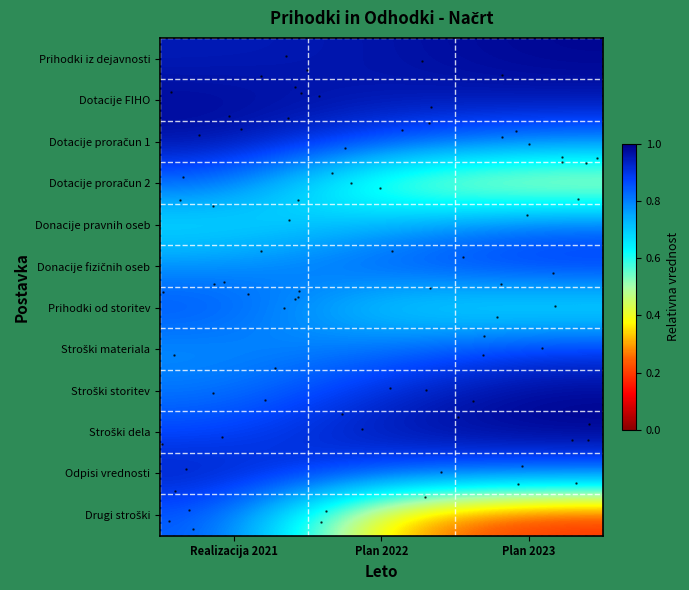

Between Plan 2022 and Plan 2023, which series saw the biggest shift?

Drugi stroški